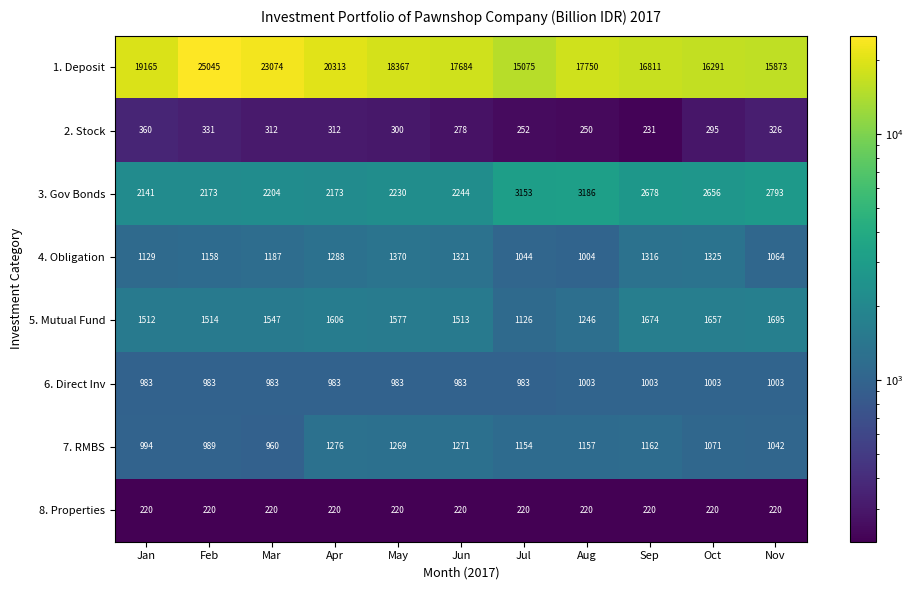

What is the sum of the 4. Obligation values at Oct and Mar?

2512